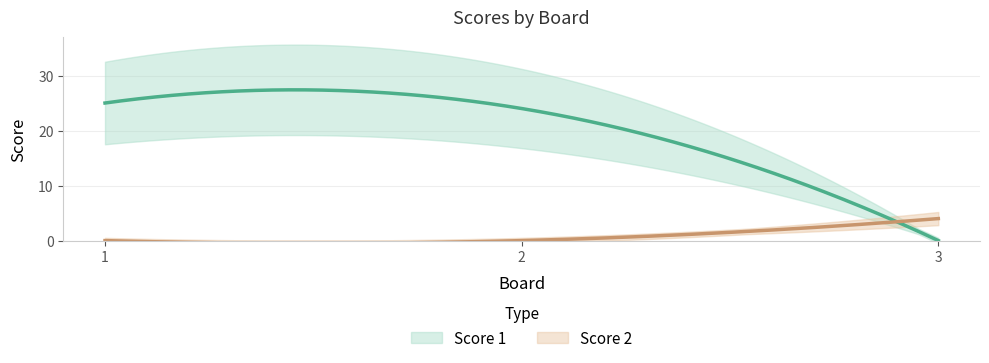

Between 3 and 1, which is larger?

1